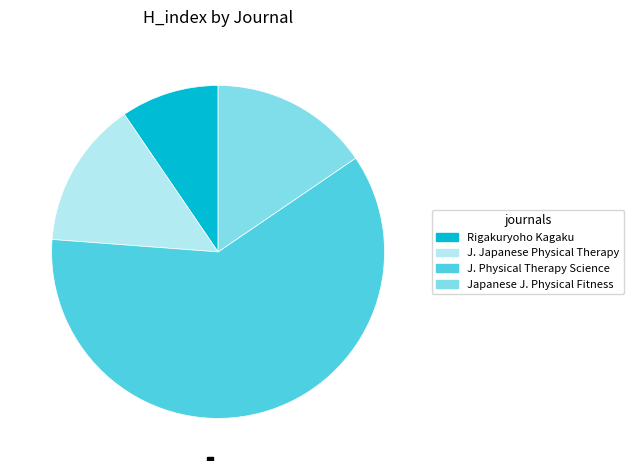

Is there a majority slice in this chart?

Yes